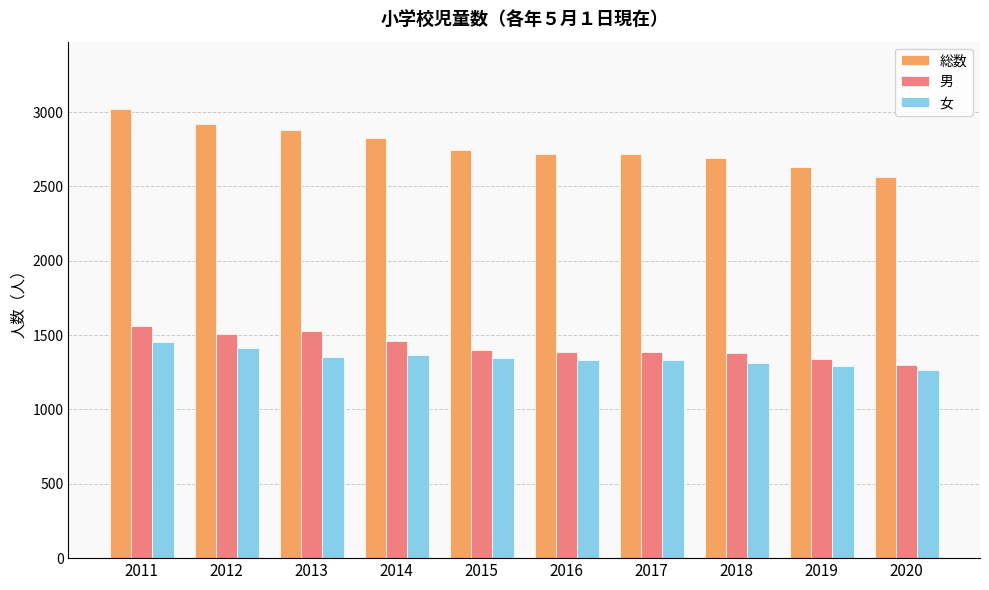

What is the sum of the 男 values at 2011 and 2018?

2944